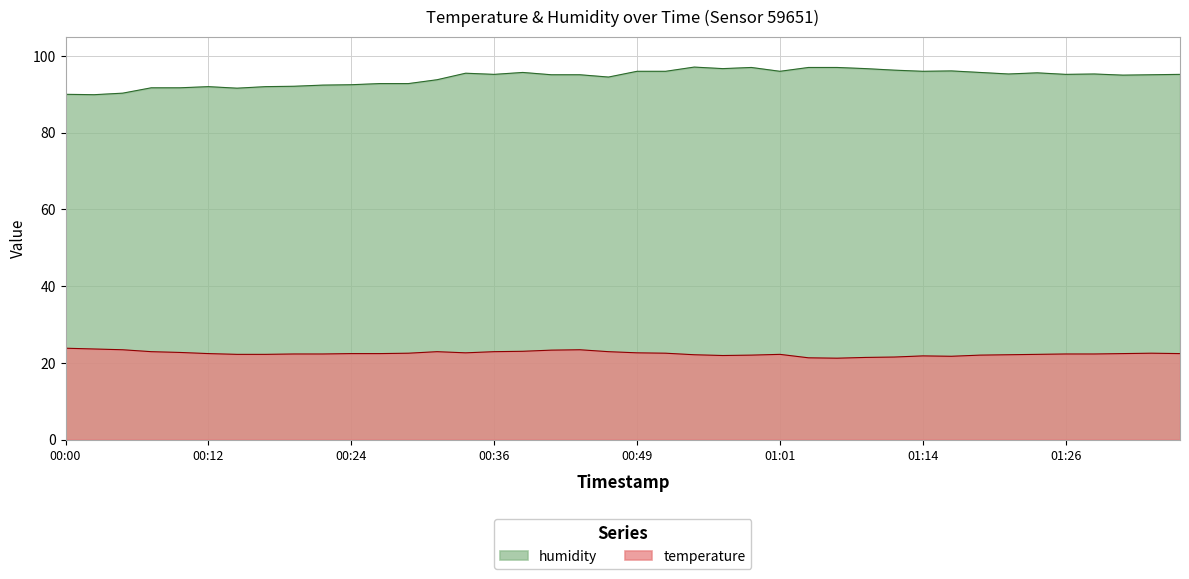

Reading right to left, what are all the values shown in this chart?

temperature: 22.4	22.5	22.4	22.3	22.3	22.2	22.1	22.0	21.7	21.8	21.5	21.4	21.2	21.3	22.2	22.0	21.9	22.1	22.5	22.6	22.9	23.4	23.3	23.0	22.9	22.6	22.9	22.5	22.4	22.4	22.3	22.3	22.2	22.2	22.4	22.7	22.9	23.4	23.6	23.8
humidity: 95.2	95.1	95.0	95.3	95.2	95.6	95.3	95.7	96.1	96.0	96.3	96.7	97.0	97.0	96.0	97.0	96.7	97.1	96.0	96.0	94.5	95.1	95.1	95.7	95.2	95.5	93.8	92.8	92.8	92.5	92.4	92.1	92.0	91.6	92.0	91.7	91.7	90.3	89.9	90.0